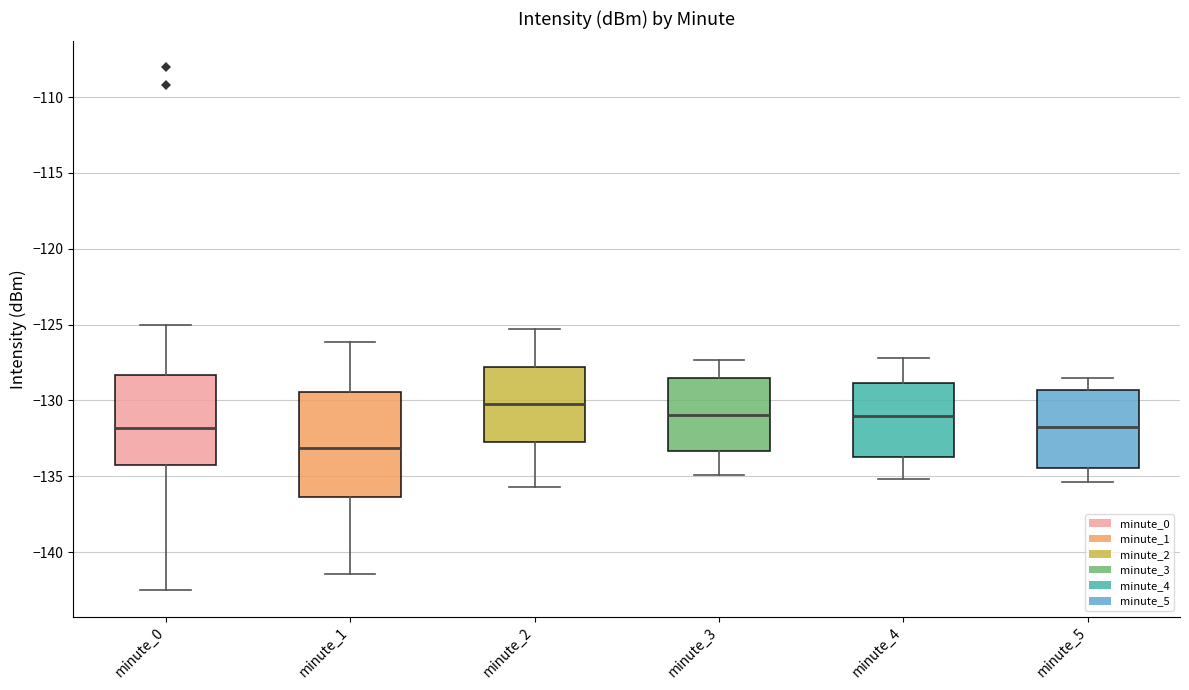

Which box is the tallest, from its lower edge to its upper edge?

minute_1